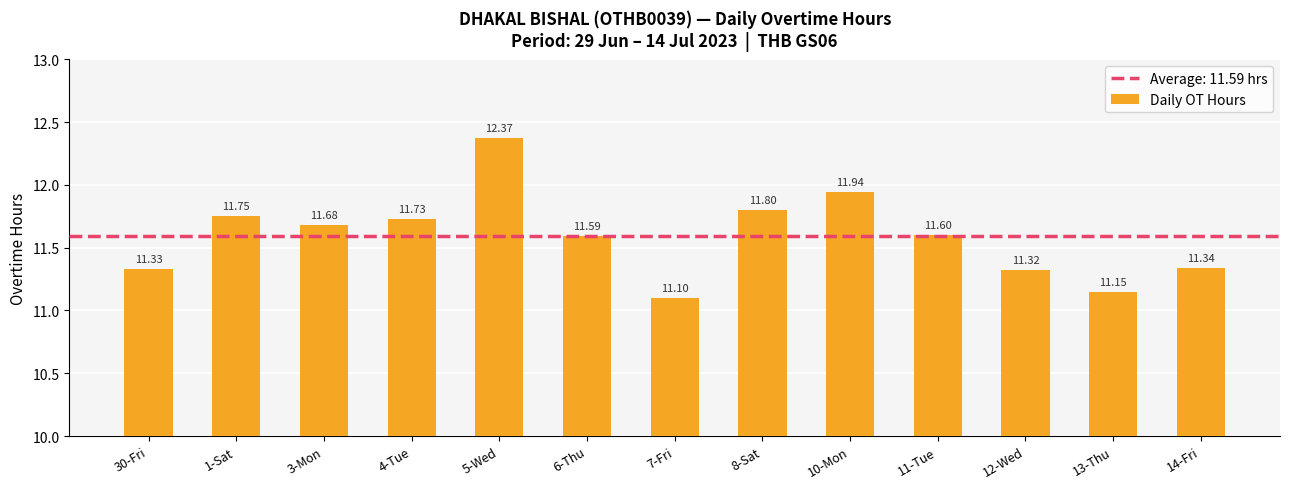

Reading right to left, extract all data points from this chart.

14-Fri=11.3	13-Thu=11.2	12-Wed=11.3	11-Tue=11.6	10-Mon=11.9	8-Sat=11.8	7-Fri=11.1	6-Thu=11.6	5-Wed=12.4	4-Tue=11.7	3-Mon=11.7	1-Sat=11.8	30-Fri=11.3